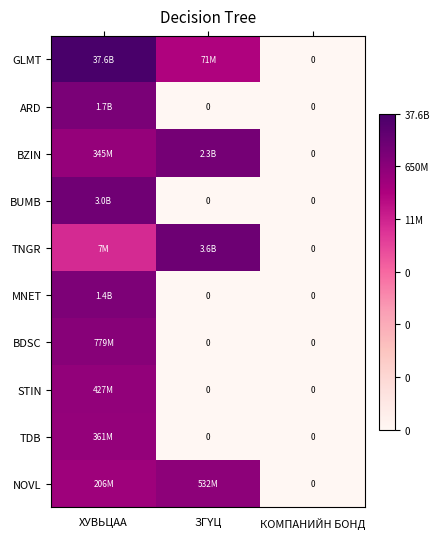

At which category is the sum across all series the highest?

ХУВЬЦАА